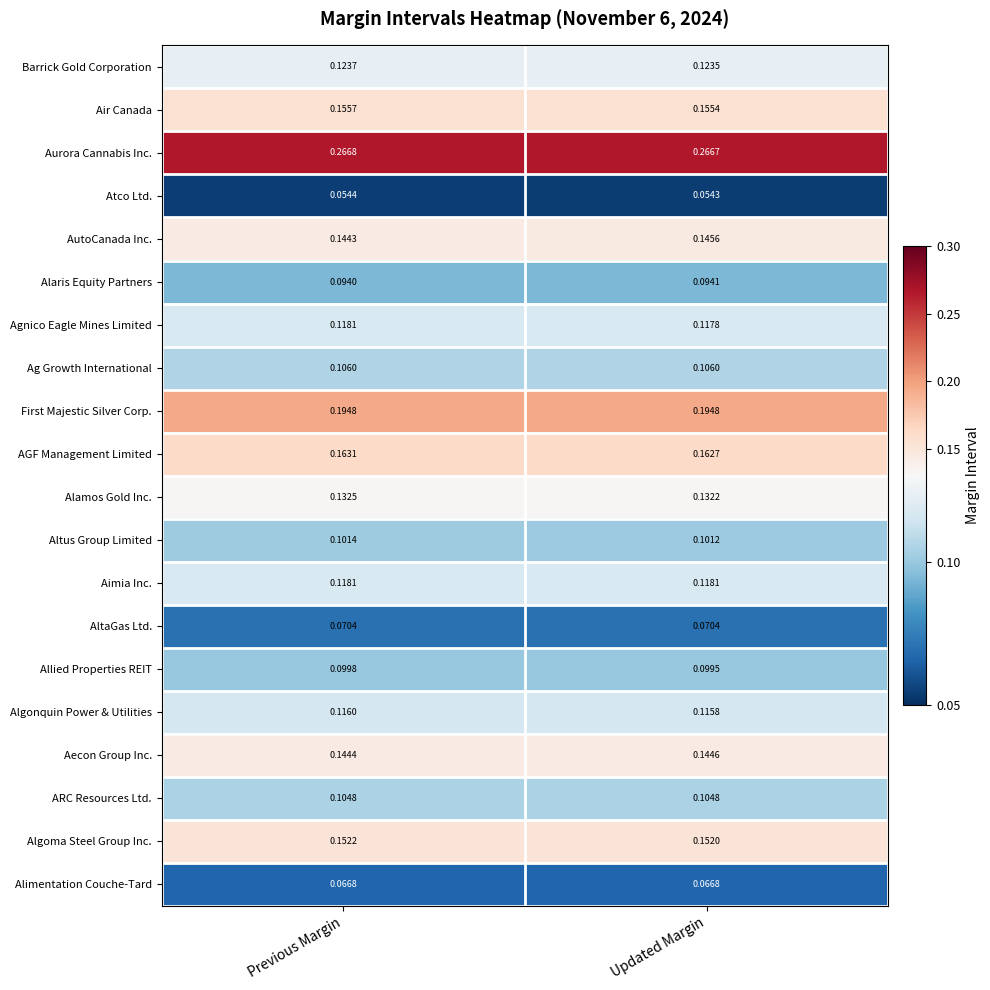

At which label is Algonquin Power & Utilities closest to 0?

Updated Margin